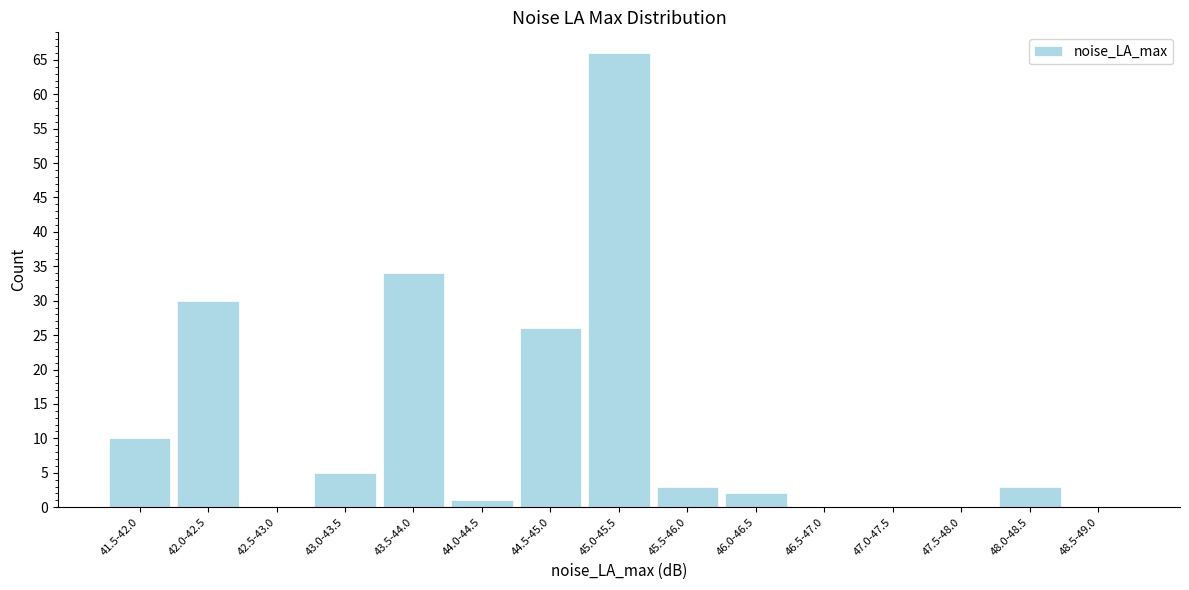

Reading right to left, extract all data points from this chart.

48.5-49.0=0	48.0-48.5=3	47.5-48.0=0	47.0-47.5=0	46.5-47.0=0	46.0-46.5=2	45.5-46.0=3	45.0-45.5=66	44.5-45.0=26	44.0-44.5=1	43.5-44.0=34	43.0-43.5=5	42.5-43.0=0	42.0-42.5=30	41.5-42.0=10